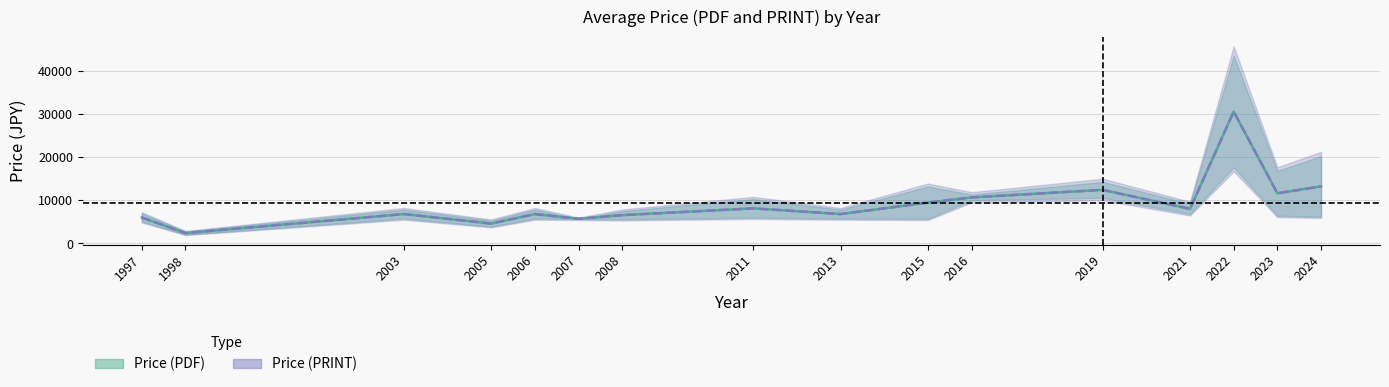

What is the label of the 10th point from the left?

2015